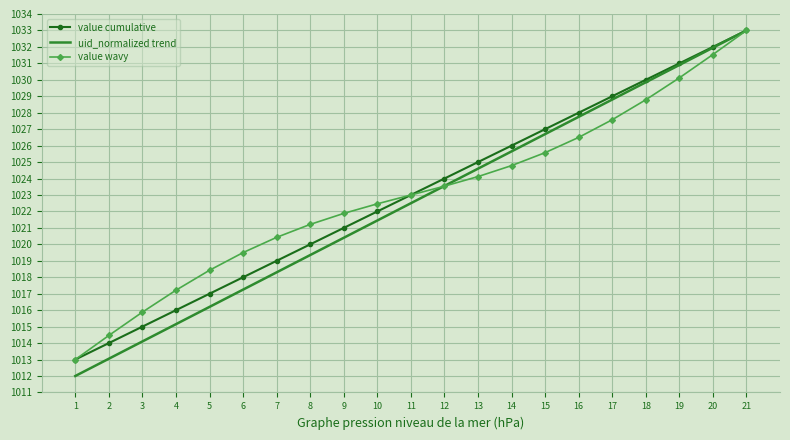

The uid_normalized trend series shows 270.0 at 11. True or false?

False